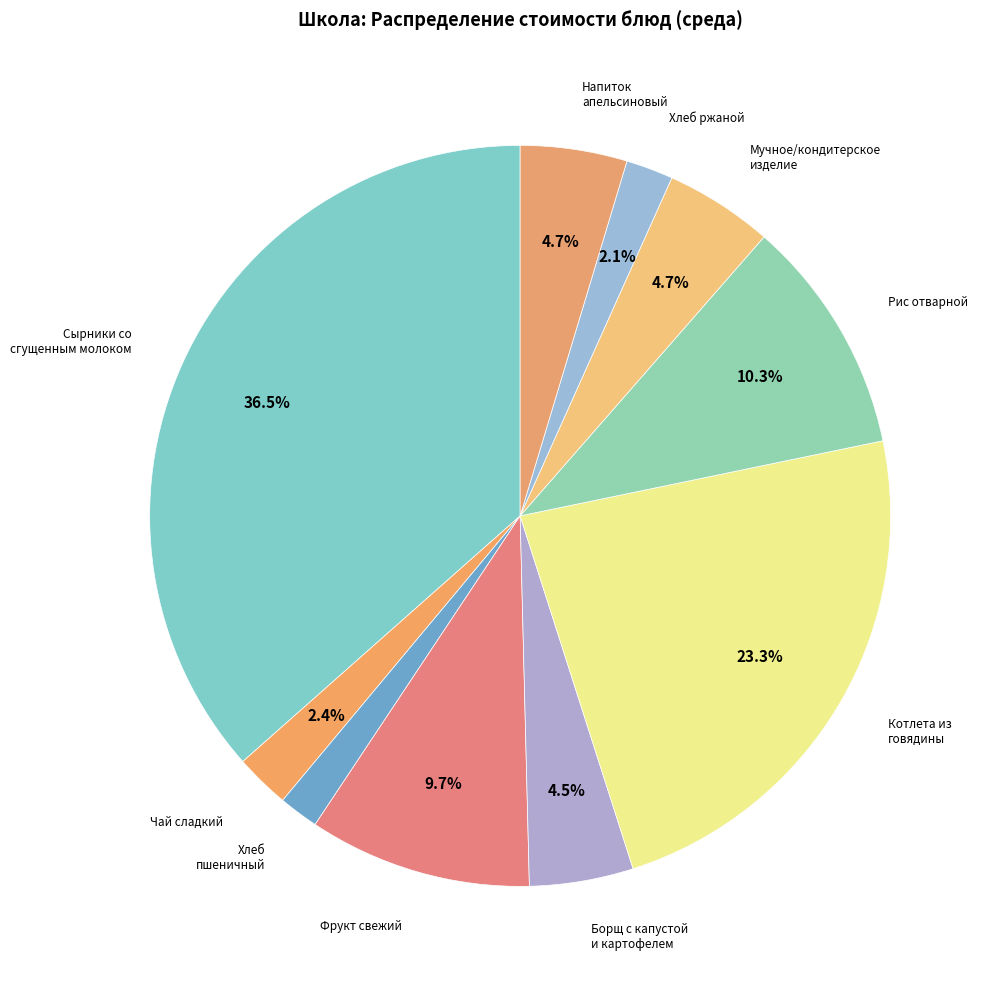

Does any single category account for the majority?

No